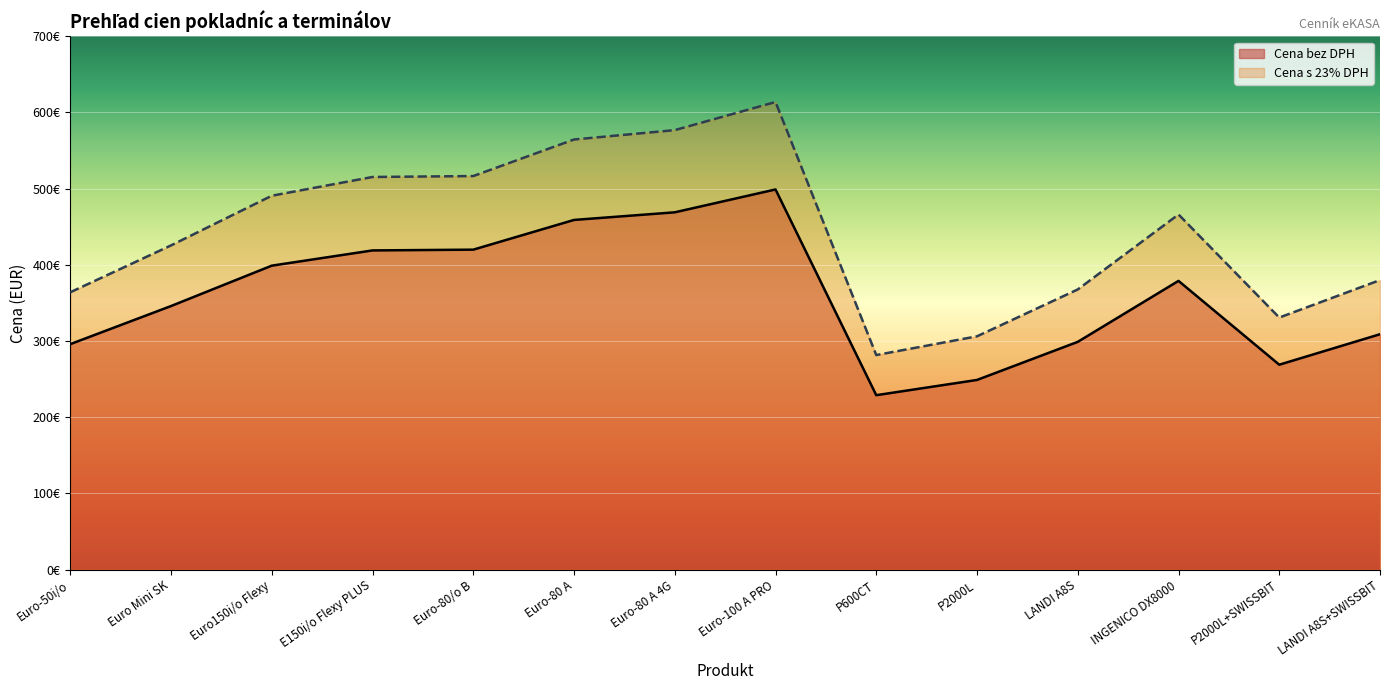

Is it true that Cena bez DPH equals 859.1 at Euro-100 A PRO?

False